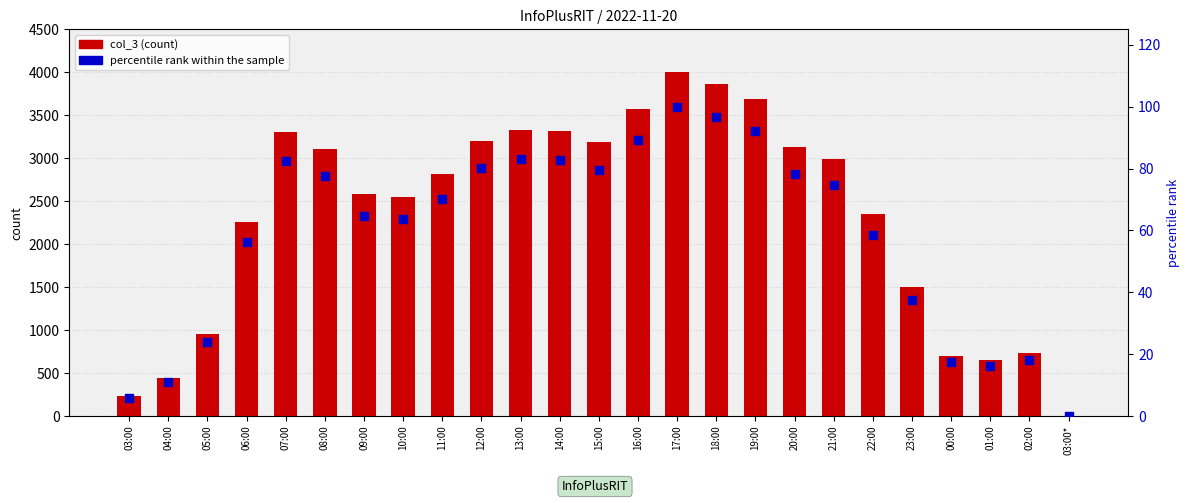

Which series contains the highest Y value?

col_3